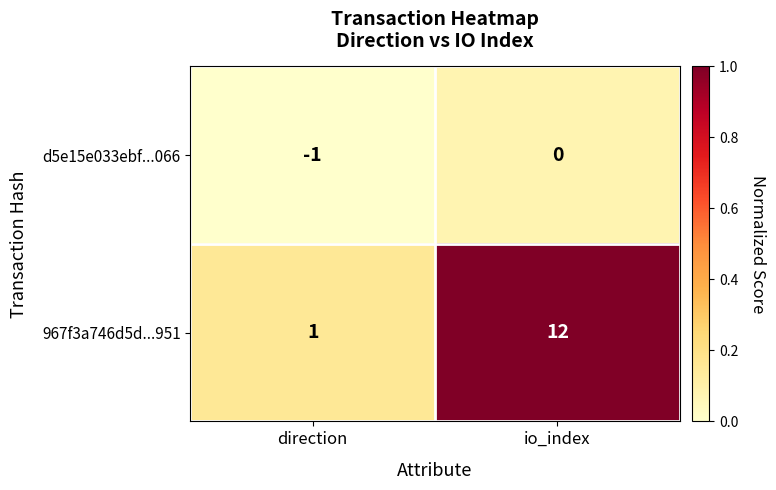

Is it true that 967f3a746d5d...951 equals 0 at direction?

False